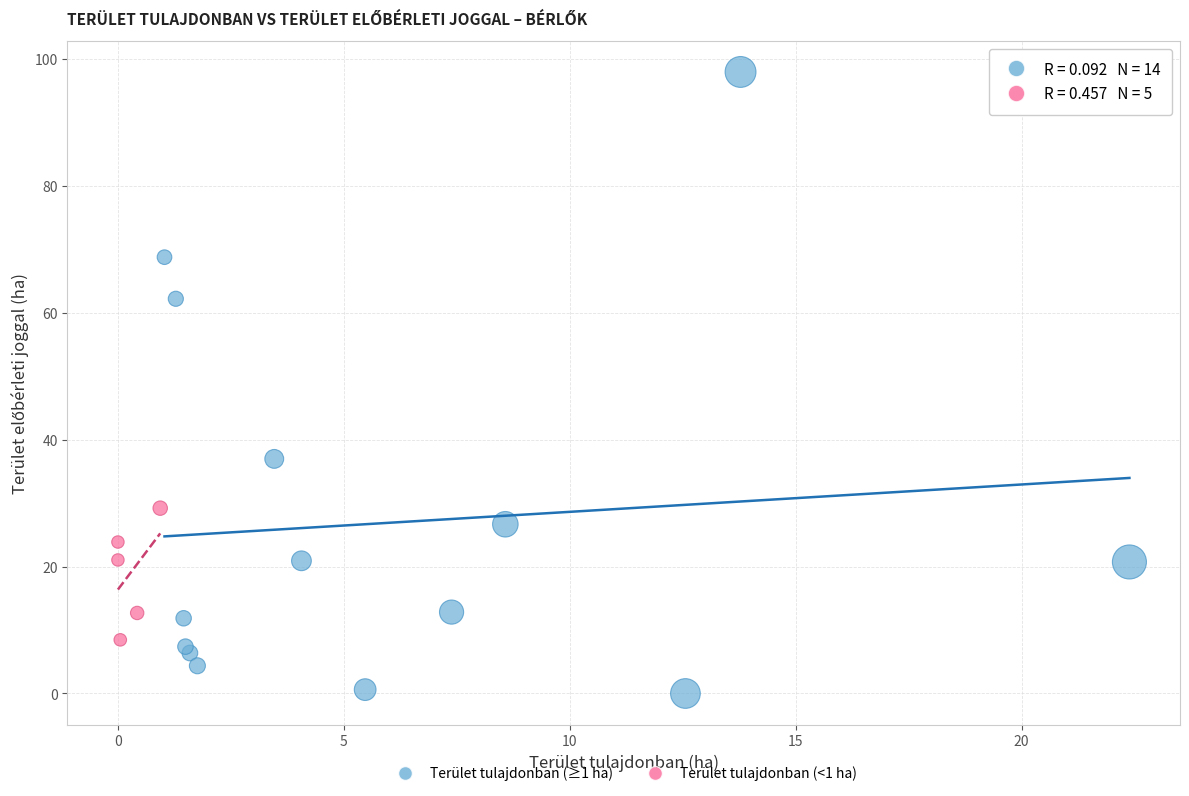

Which series has the largest Y range (max minus min)?

Terület tulajdonban (≥1 ha)